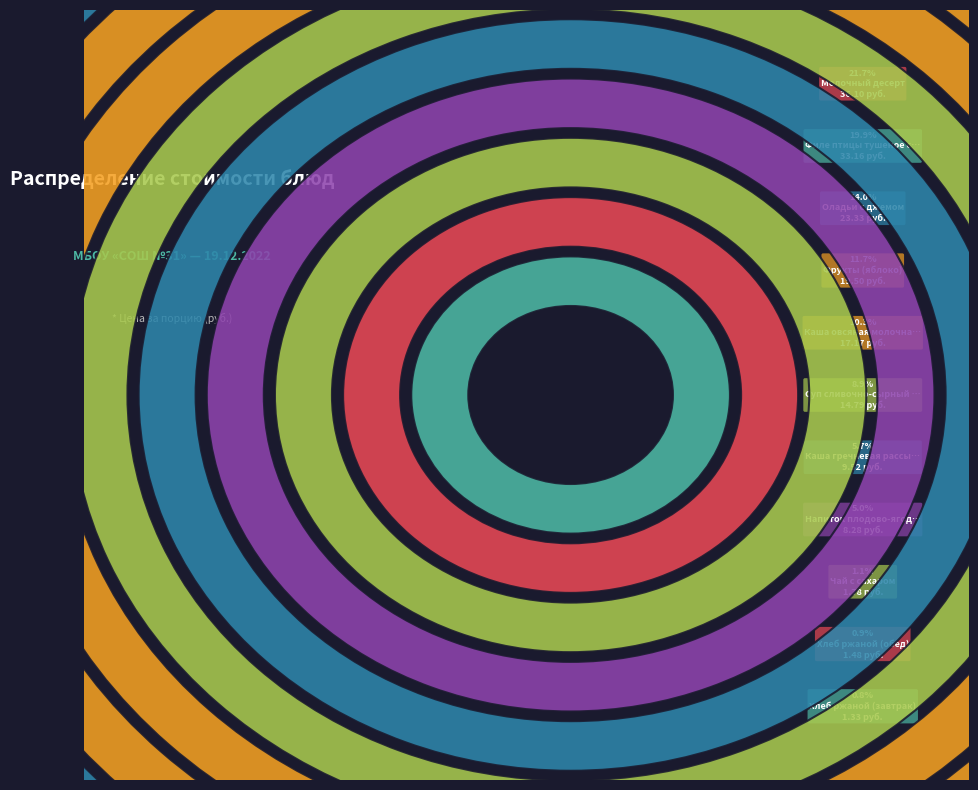

How many slices are in this pie chart?

11